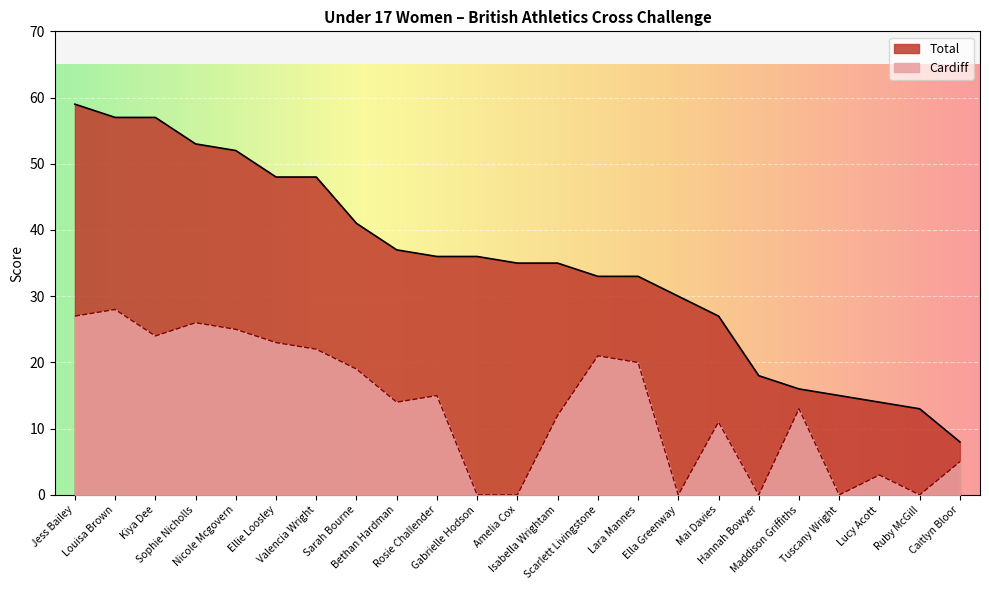

True or false: Total and Cardiff intersect in this chart.

False